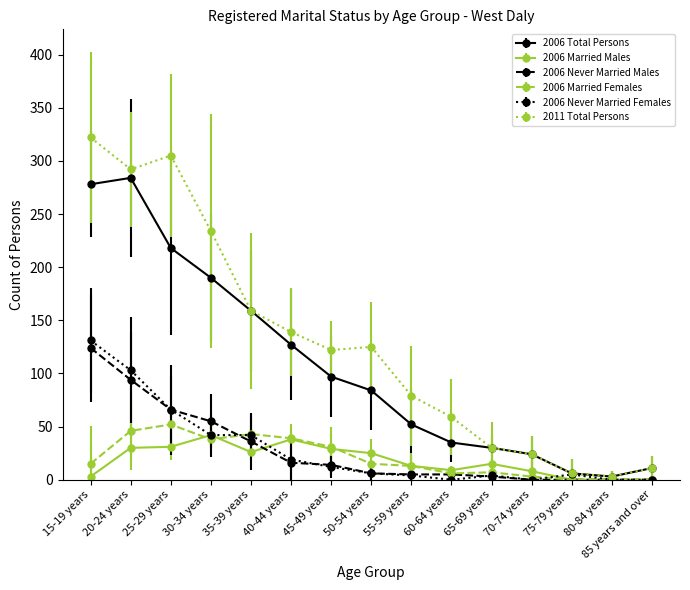

What are all the series names shown in the legend?

2006 Total Persons, 2006 Married Males, 2006 Never Married Males, 2006 Married Females, 2006 Never Married Females, 2011 Total Persons